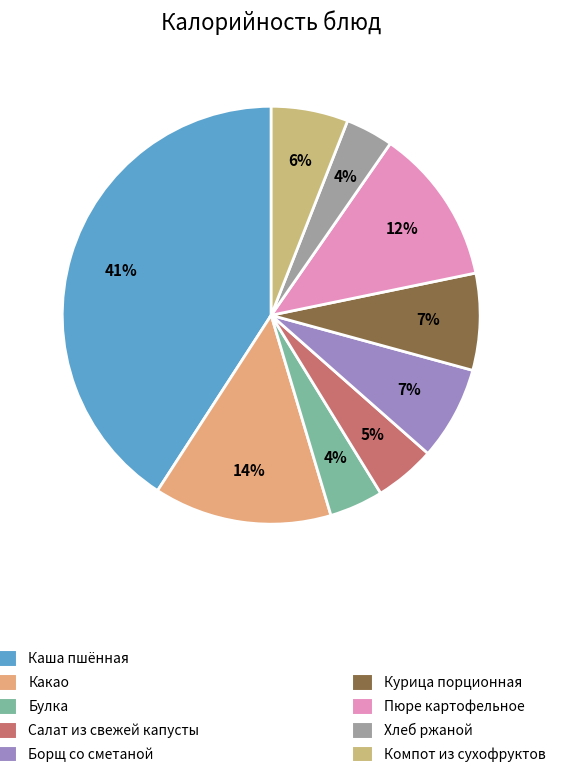

Does any single category account for the majority?

No